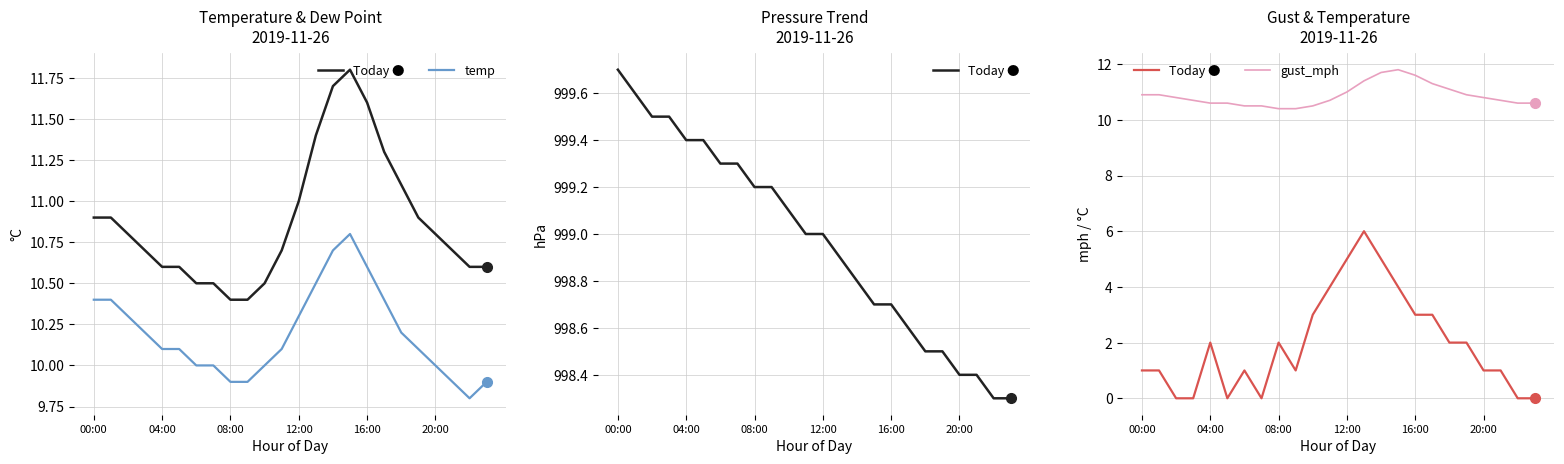

What is the sum of the dp values at 00:00 and 12:00?

20.7